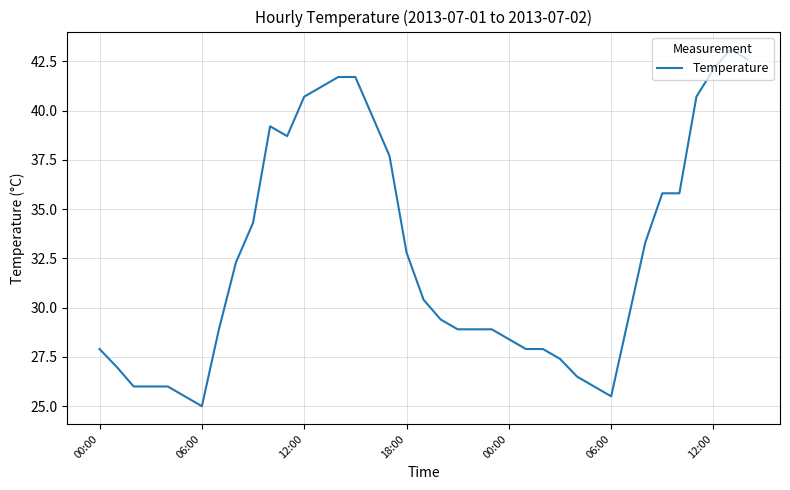

What is the greatest value displayed?

43.1